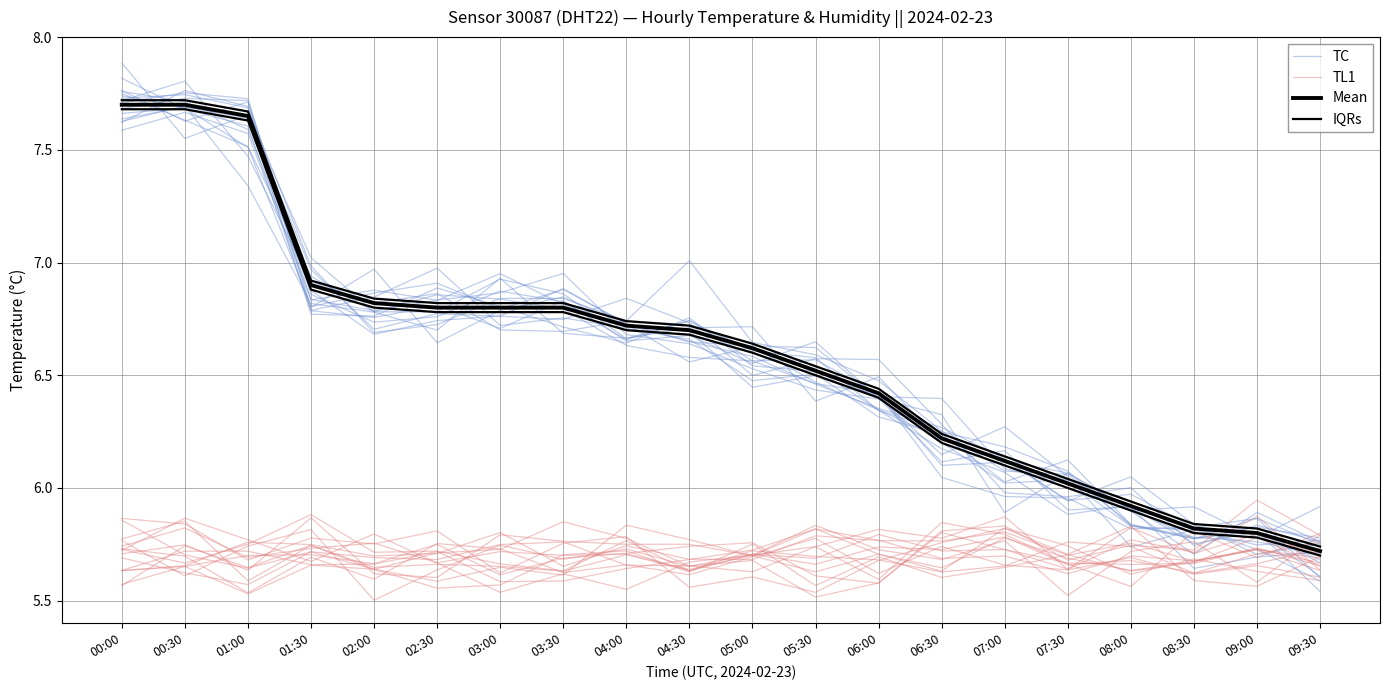

What is the difference between the maximum and minimum values in the TL1 series?

0.2